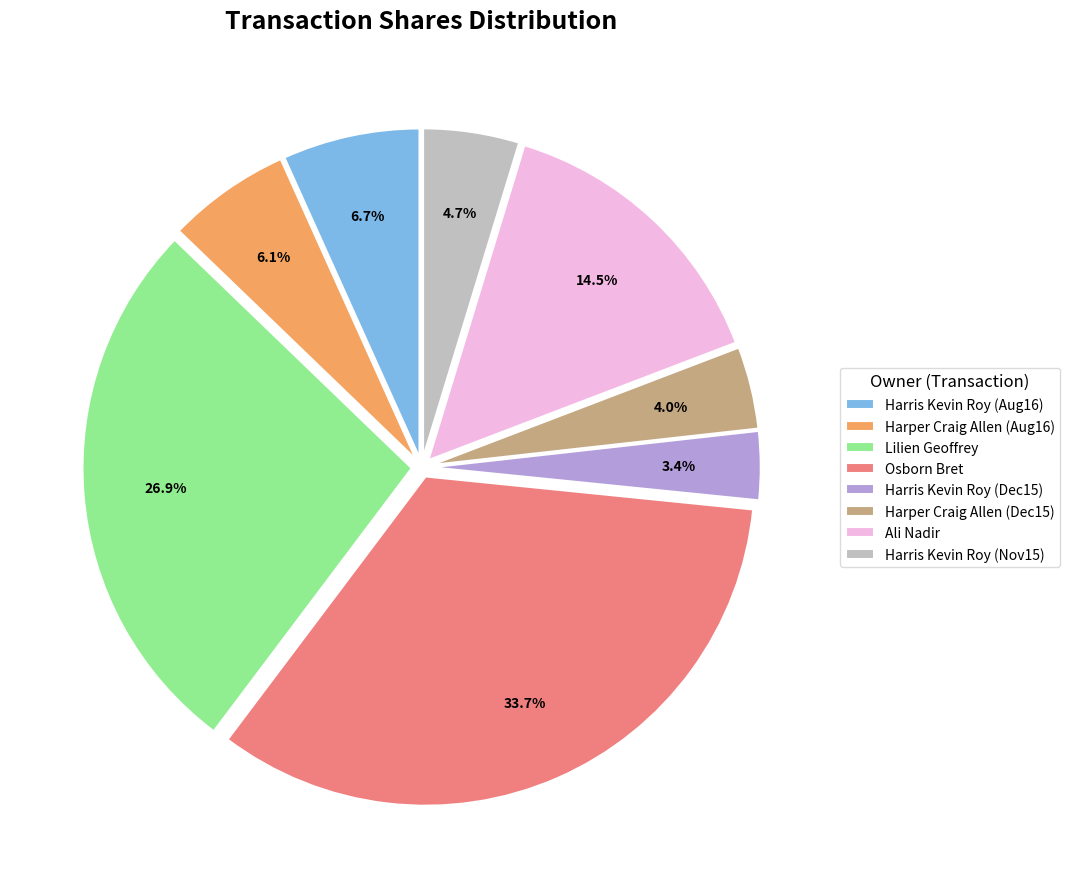

Is there any slice that represents more than half of the pie?

No